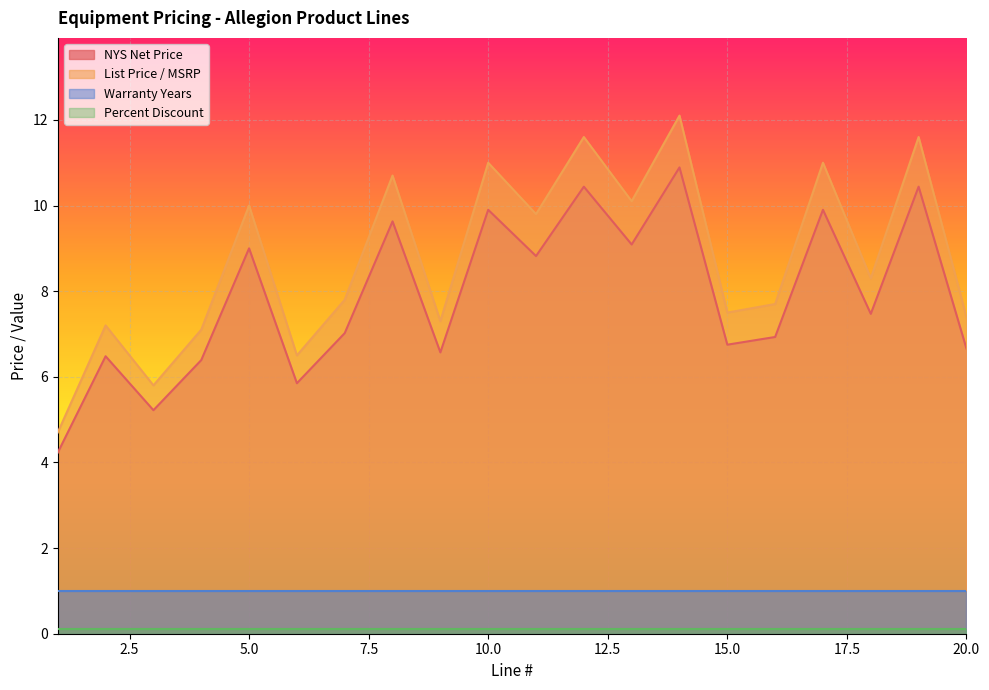

At which label does List Price / MSRP reach its minimum?

1